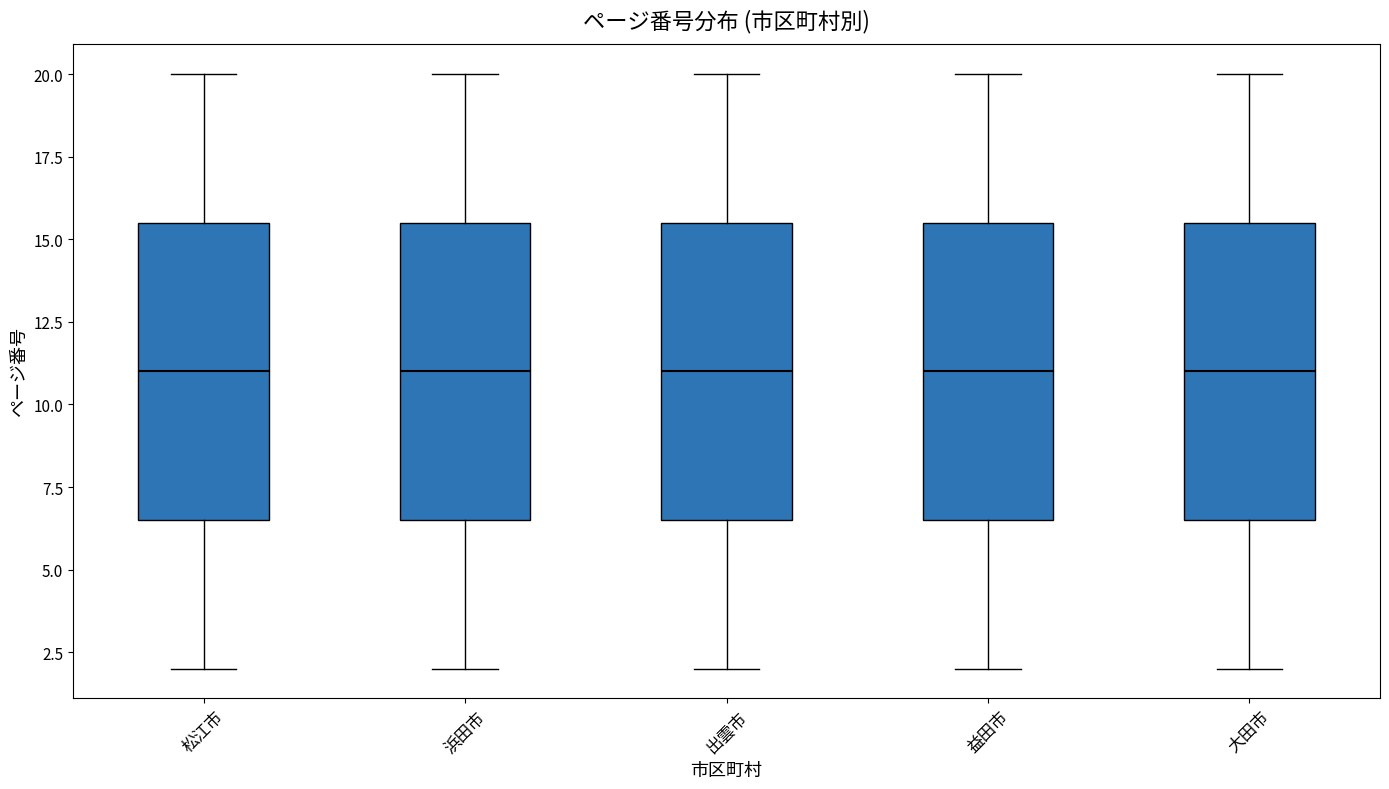

Reading left to right, read every box against the y-axis: the position of its median line, the range the box covers, and the ends of its whiskers. The values are not printed on the chart, so give them approximately, as read against the axis.

松江市: median 11.0, box 6.5 to 15.5, whiskers 2.0 to 20.0
浜田市: median 11.0, box 6.5 to 15.5, whiskers 2.0 to 20.0
出雲市: median 11.0, box 6.5 to 15.5, whiskers 2.0 to 20.0
益田市: median 11.0, box 6.5 to 15.5, whiskers 2.0 to 20.0
大田市: median 11.0, box 6.5 to 15.5, whiskers 2.0 to 20.0